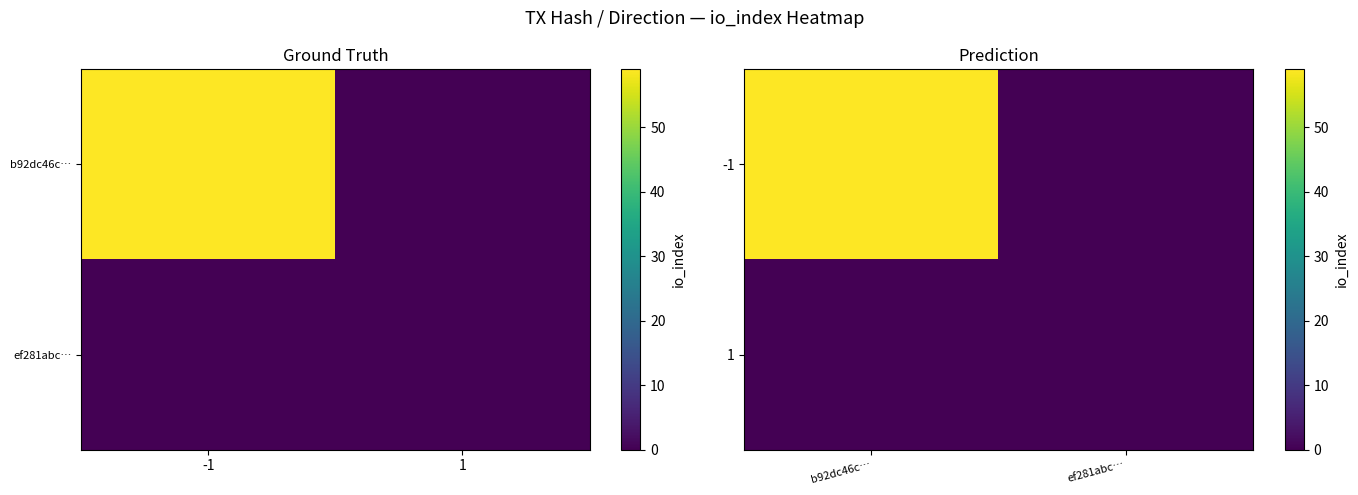

Which series has the widest spread of values?

-1